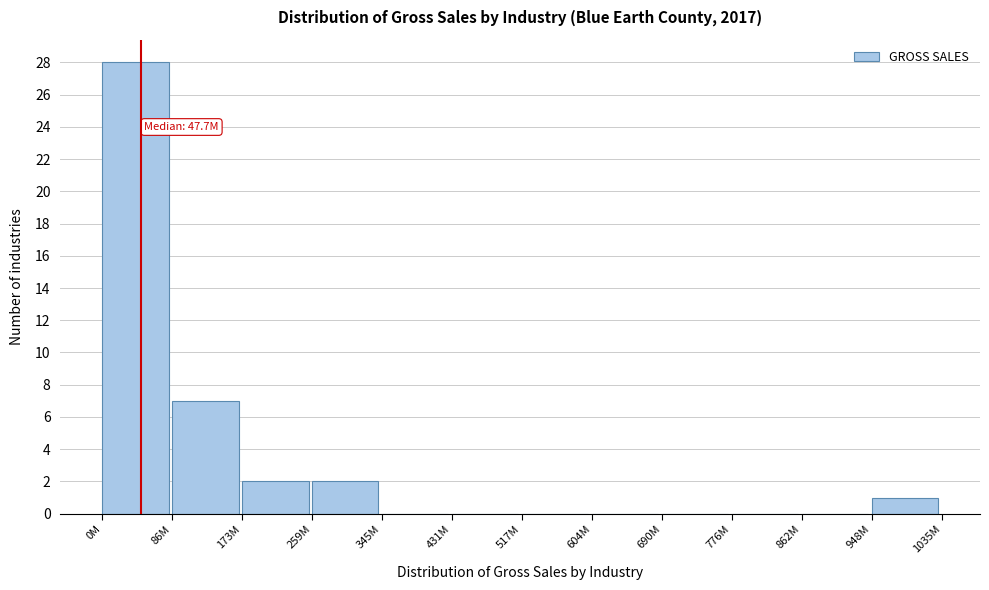

Reading left to right, list all the values displayed in this chart.

0M=28	86M=7	173M=2	259M=2	345M=0	431M=0	517M=0	604M=0	690M=0	776M=0	862M=0	948M=1